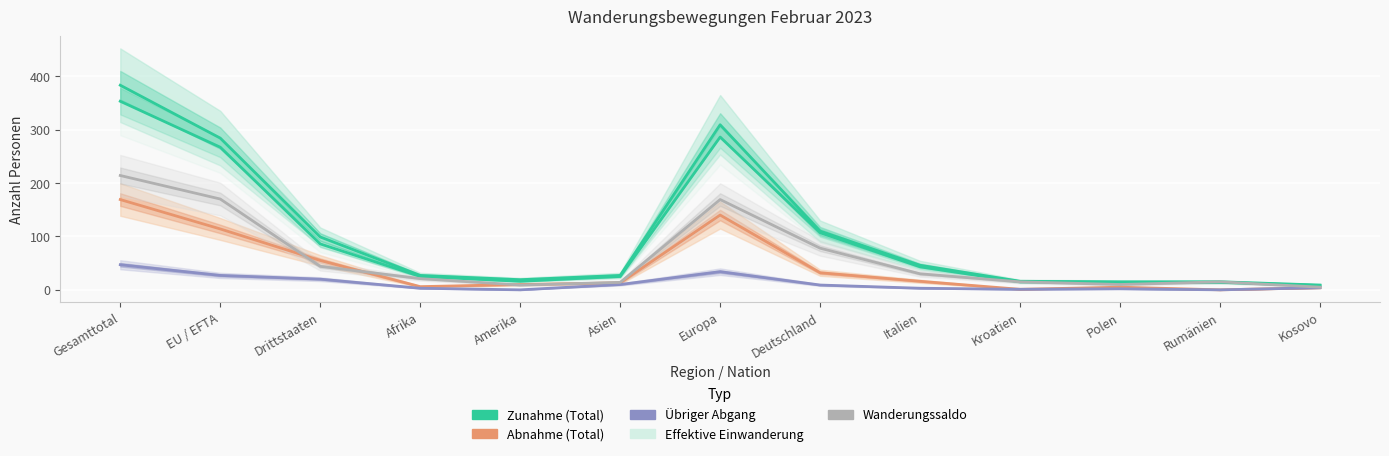

Reading left to right, list all the values displayed in this chart.

Zunahme (Total): 383	284	99	27	19	27	309	110	46	16	15	15	9
Effektive Einwanderung: 353	267	86	25	16	25	286	107	43	15	14	14	8
Abnahme (Total): 169	114	55	6	10	13	140	32	16	1	5	0	4
Übriger Abgang: 47	27	20	3	0	10	34	9	3	1	2	0	4
Wanderungssaldo: 214	170	44	21	9	14	169	78	30	15	10	15	5